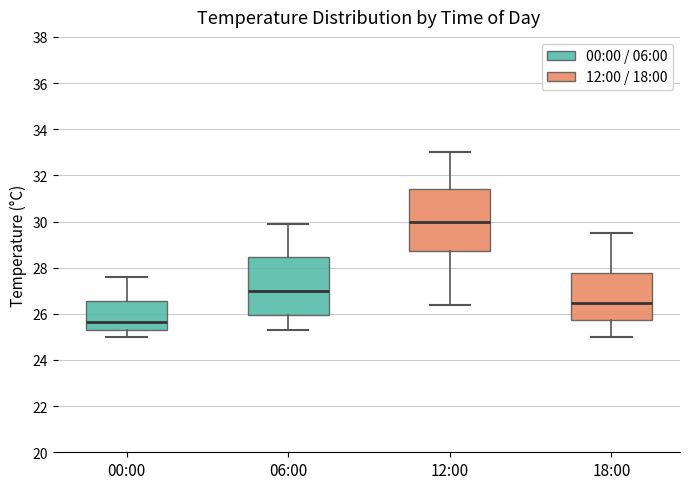

Reading left to right, transcribe this box plot: for each box, give where its median line is, the range the box spans, and where its two whiskers end, as read against the y-axis. The values are not printed on the chart, so give them approximately, as read against the axis.

00:00: median 25.6, box 25.4 to 26.6, whiskers 25.0 to 27.6
06:00: median 27.0, box 26.0 to 28.4, whiskers 25.4 to 30.0
12:00: median 30.0, box 28.8 to 31.4, whiskers 26.4 to 33.0
18:00: median 26.4, box 25.8 to 27.8, whiskers 25.0 to 29.6